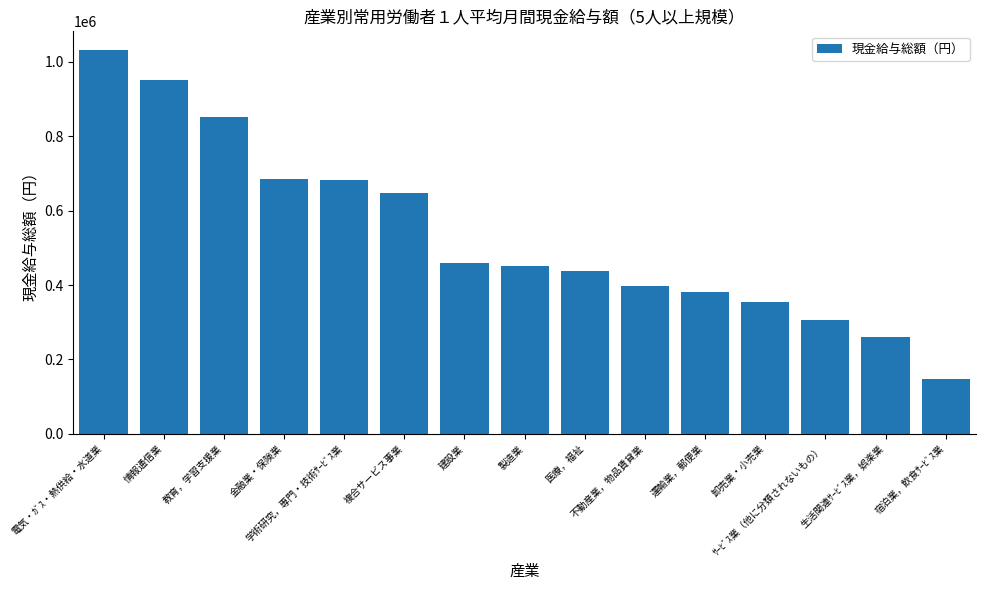

What is the value of the 2nd bar from the left?

950759